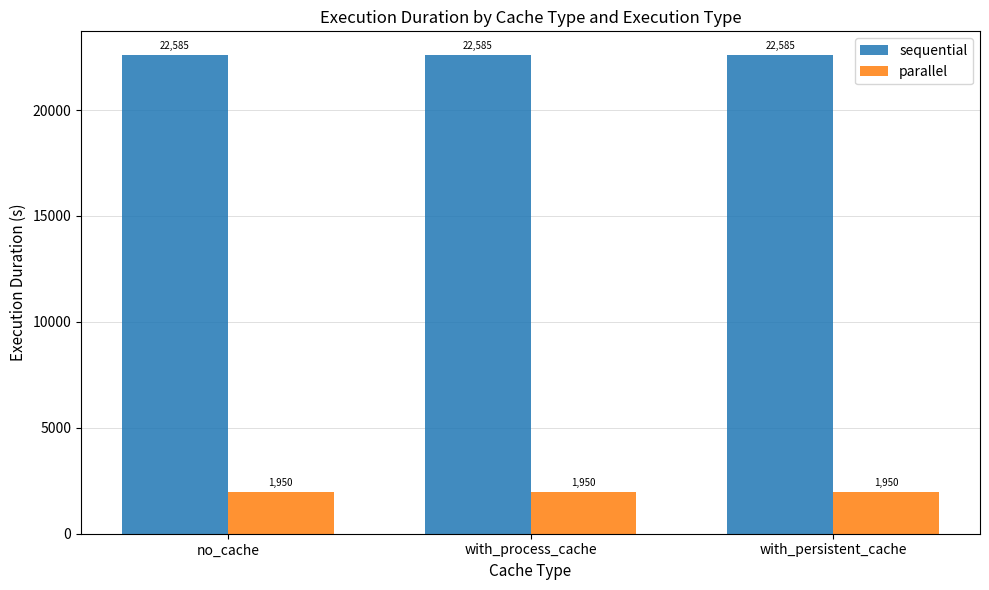

Is the value of parallel at with_persistent_cache greater than the value of sequential at with_persistent_cache?

No